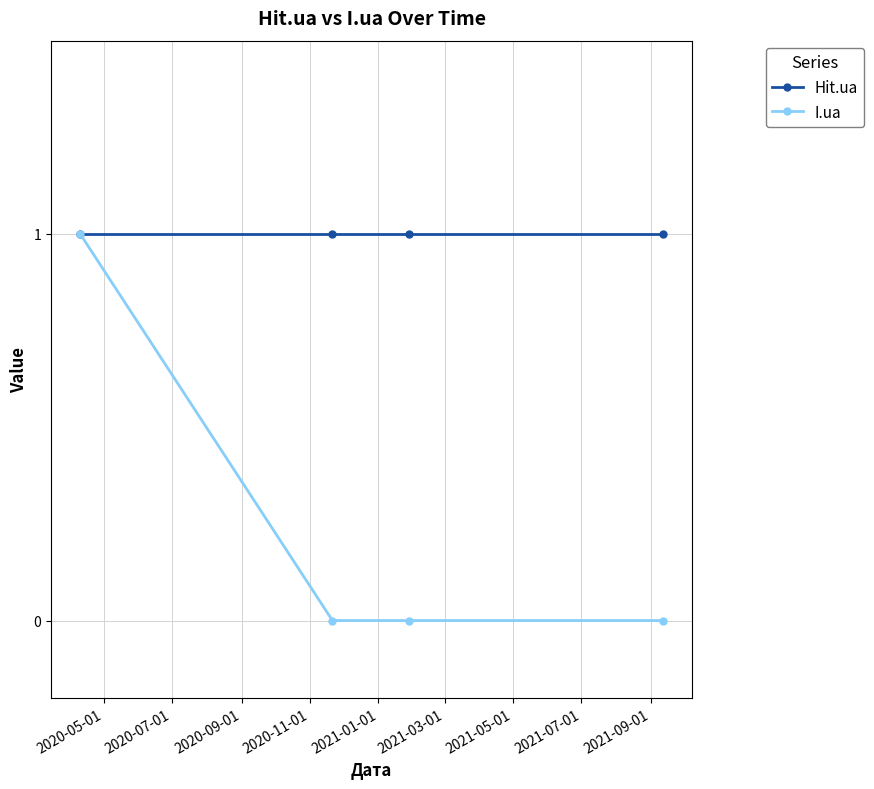

Which series has the widest spread of values?

I.ua